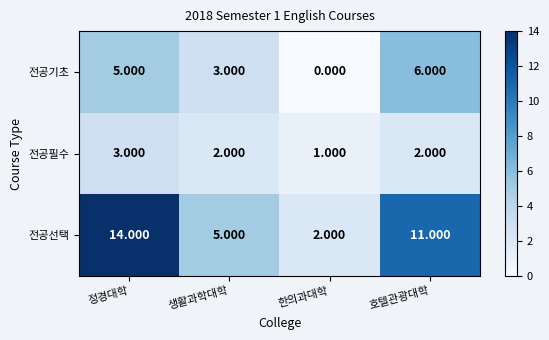

At 정경대학, list the series in order from largest to smallest.

전공선택, 전공기초, 전공필수